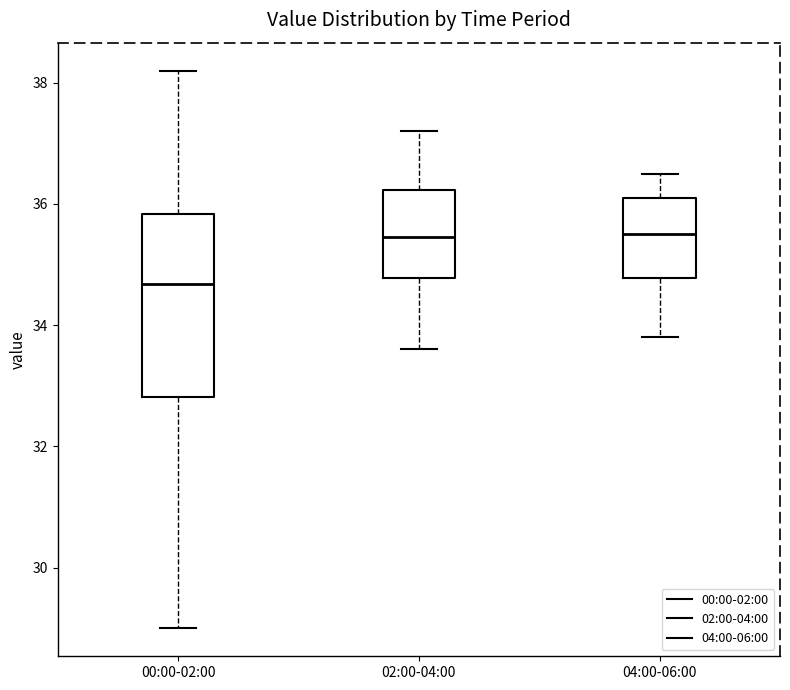

Reading left to right, transcribe this box plot: for each box, give where its median line is, the range the box spans, and where its two whiskers end, as read against the y-axis. The values are not printed on the chart, so give them approximately, as read against the axis.

00:00-02:00: median 34.6, box 32.8 to 35.8, whiskers 29.0 to 38.2
02:00-04:00: median 35.4, box 34.8 to 36.2, whiskers 33.6 to 37.2
04:00-06:00: median 35.6, box 34.8 to 36.2, whiskers 33.8 to 36.6